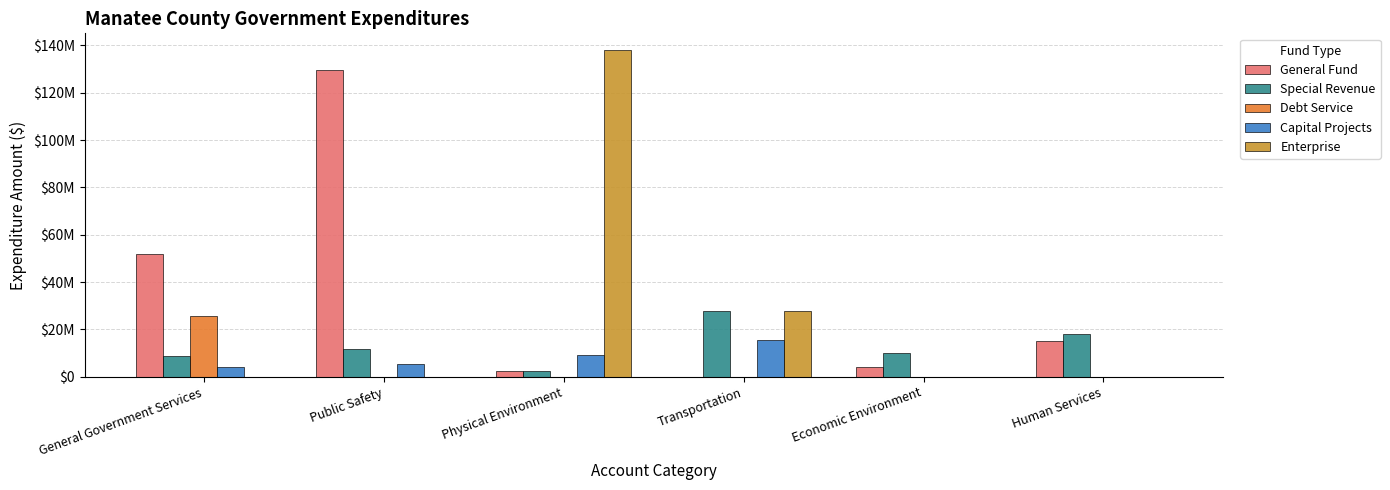

Are the bars horizontal?

No